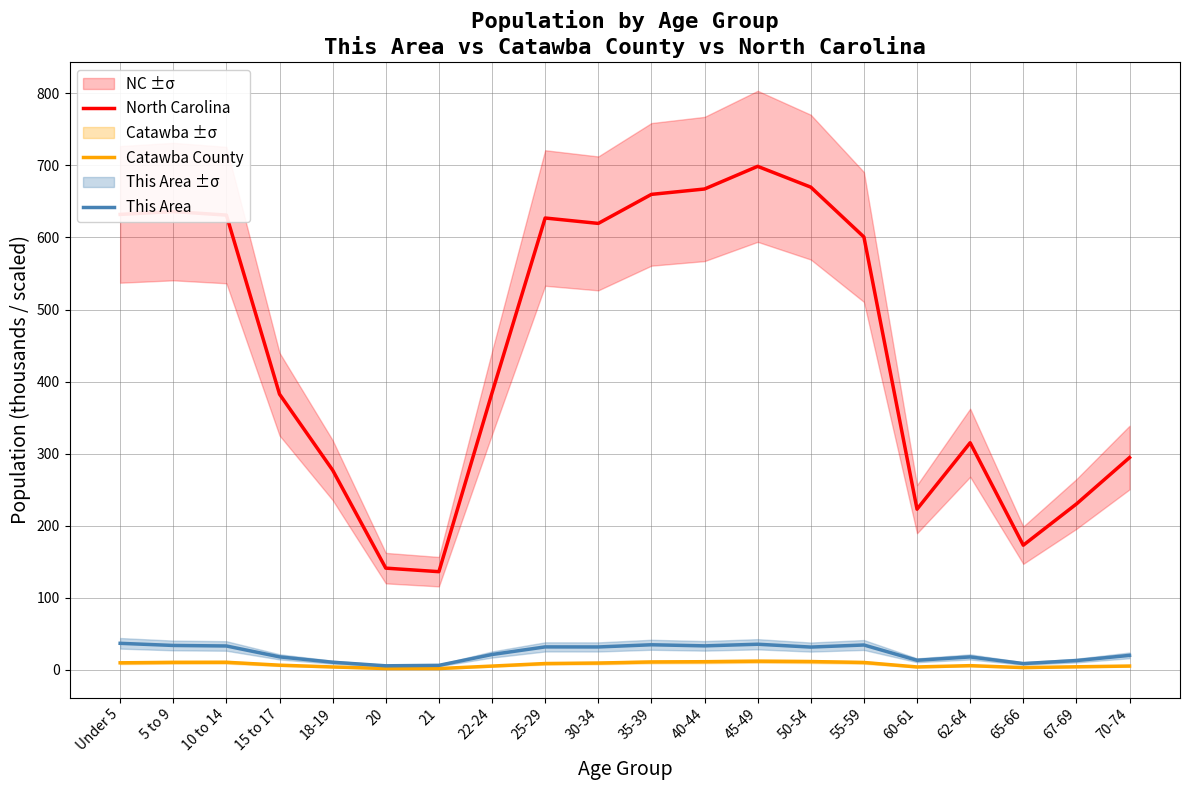

What is the highest value of the North Carolina series?

698.8